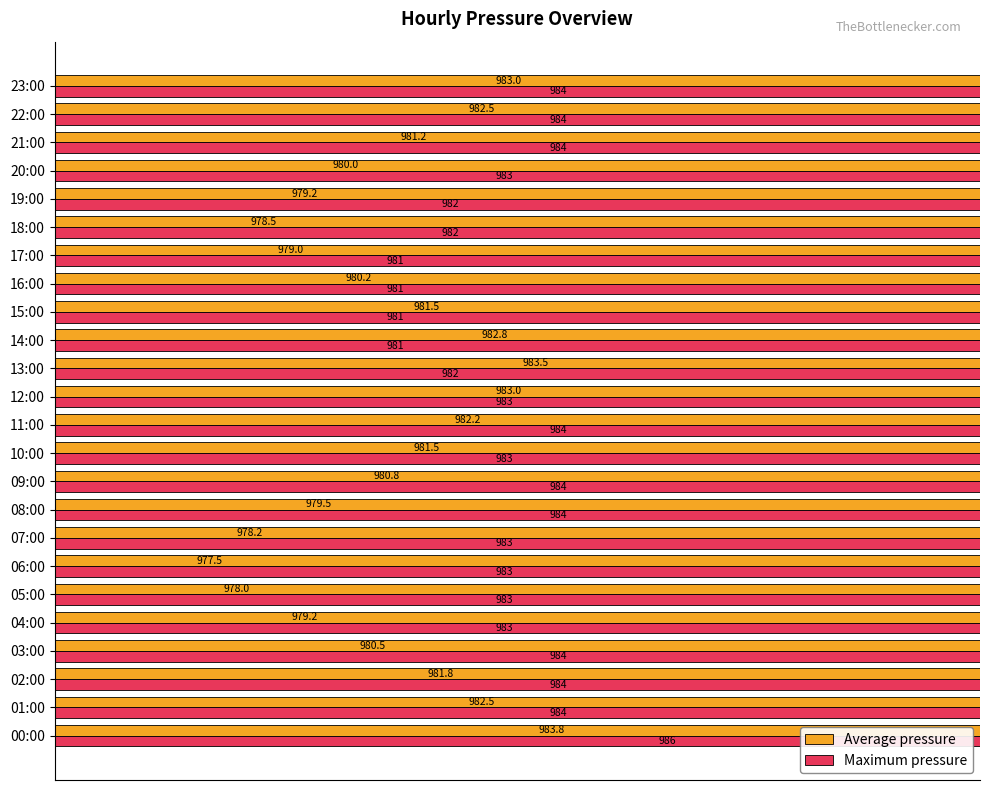

What is the total value across all series at 15:00?

1962.5